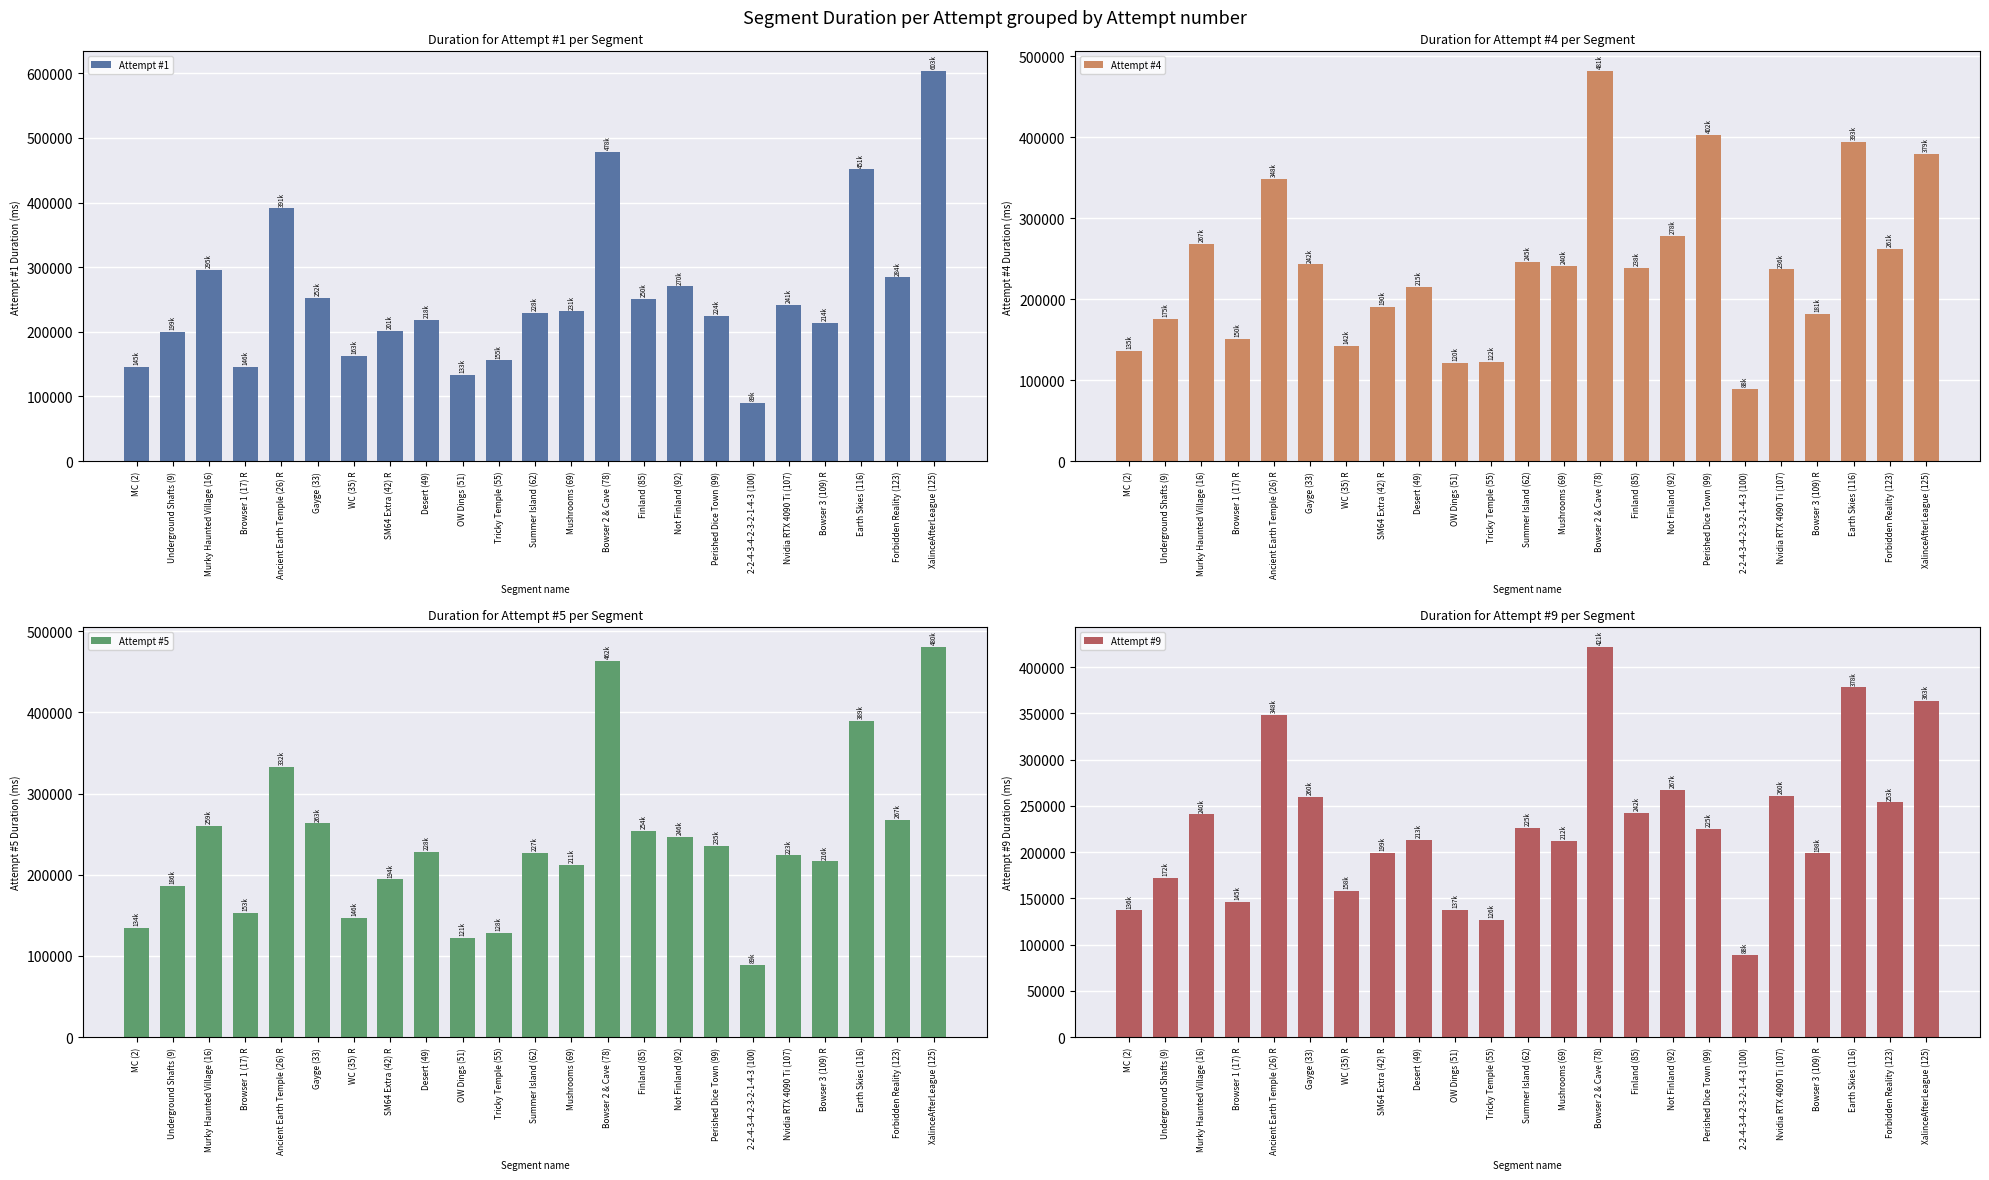

Reading right to left, what are all the values shown in this chart?

Attempt #1: 603859	284277	451467	214366	241283	89596	224652	270173	250841	478262	231791	228896	155950	133340	218608	201419	163361	252636	391037	146354	295390	199434	145551
Attempt #4: 379434	261912	393819	181454	236665	88925	402898	278396	238147	481783	240745	245622	122862	120823	215116	190228	142541	242928	348726	150439	267950	175733	135606
Attempt #5: 480769	267530	389874	216540	223942	89326	235966	246969	254295	462992	211782	227190	128271	121967	228317	194334	146521	263319	332594	153050	259724	186633	134454
Attempt #9: 363839	253685	378062	198703	260685	88527	225185	267088	242234	421902	212349	225855	126683	137589	213291	199263	158148	260073	348124	145877	240746	172473	136906